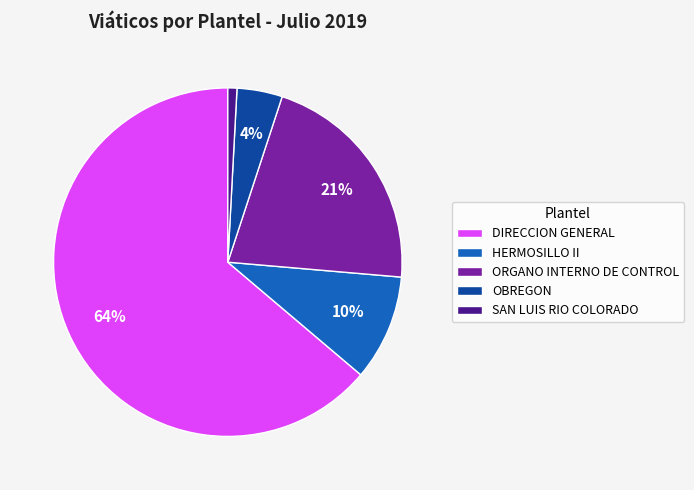

To the nearest percent, what is the difference between the largest and smallest slice percentages?

63%